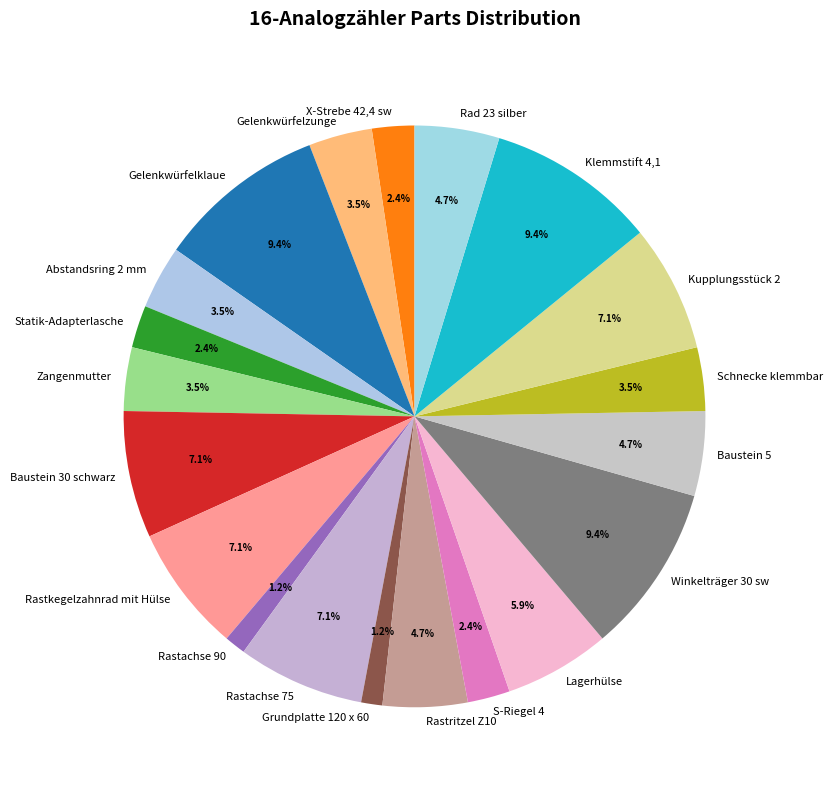

Is it true that Gelenkwürfelzunge is 12% of the pie?

False